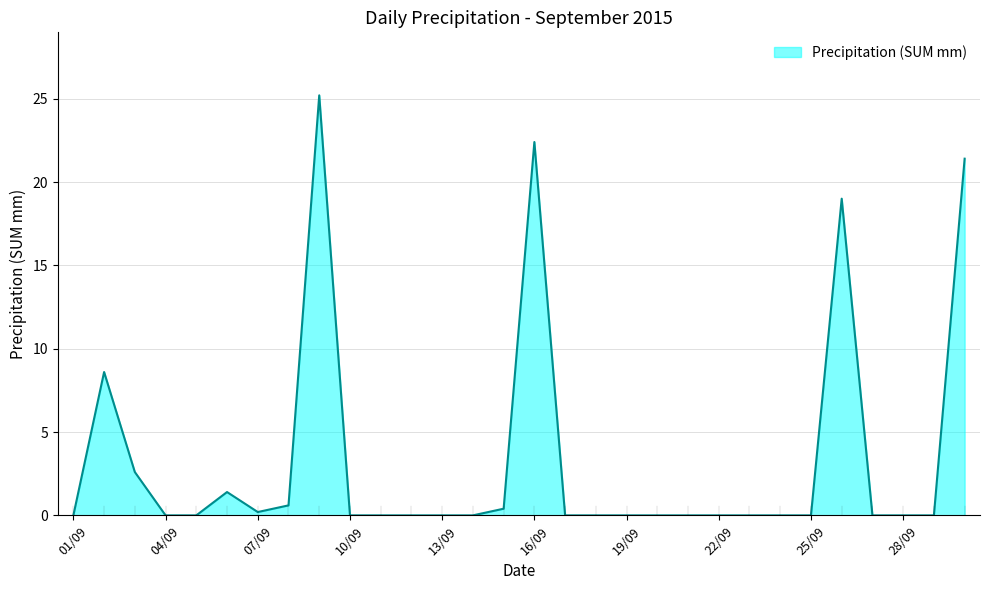

What is the maximum value shown in the chart?

25.2